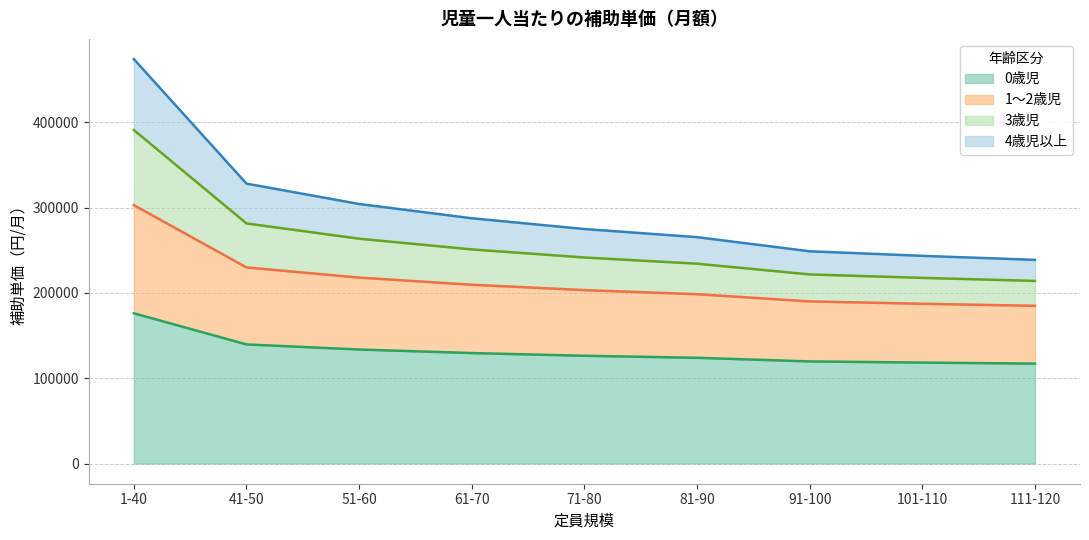

How many values in the 0歳児 series exceed 126330?

4